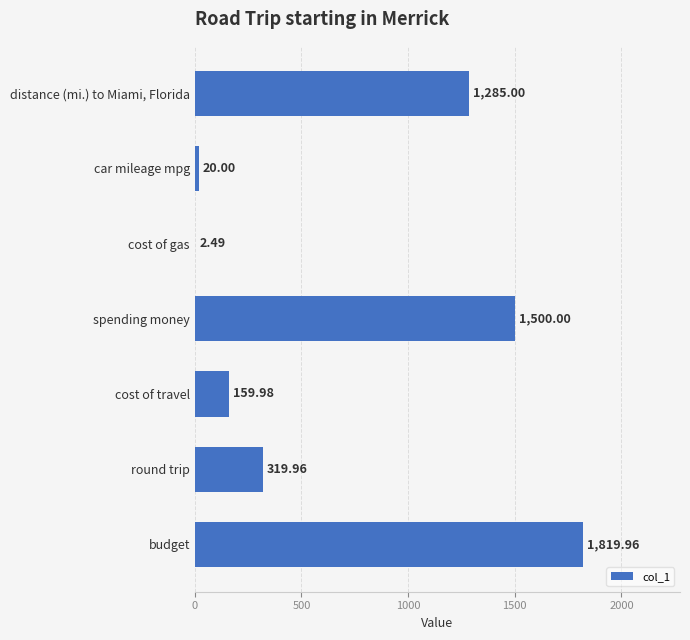

Between spending money and cost of travel, which is larger?

spending money